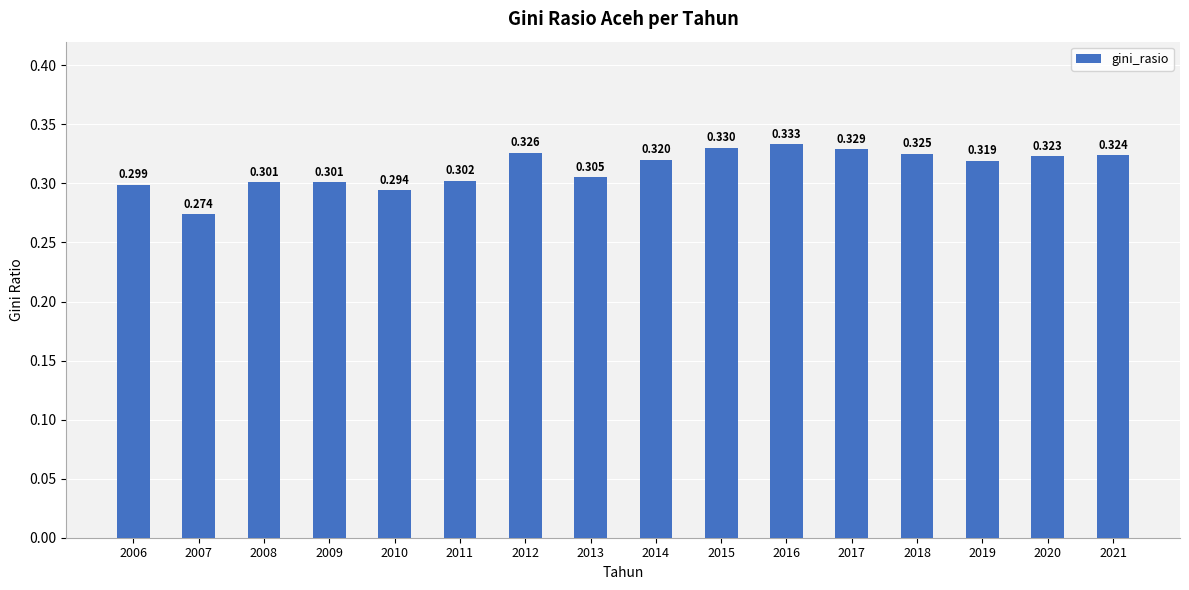

Does the chart contain stacked bars?

No